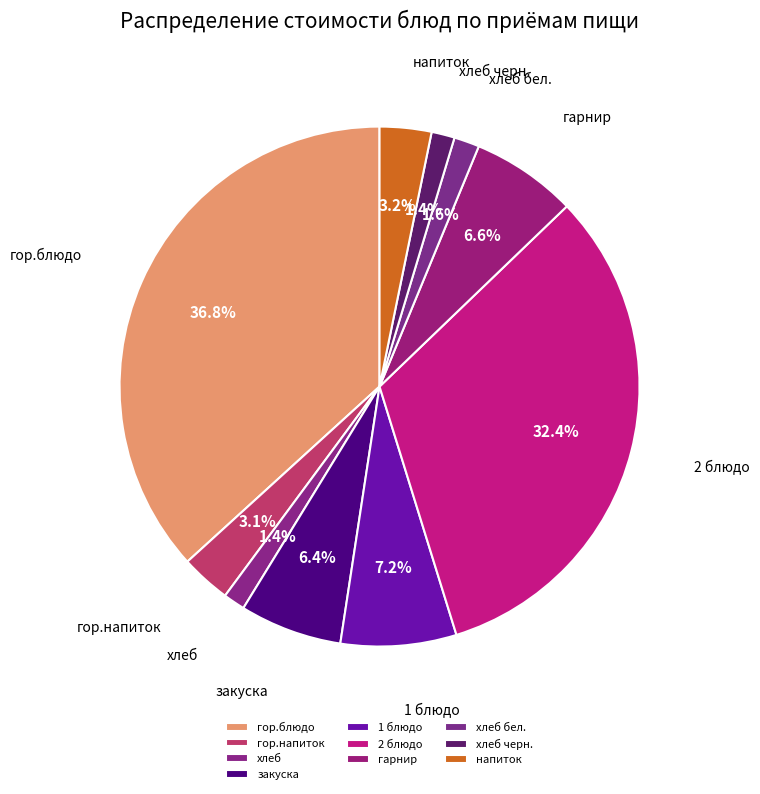

How many segments does this pie chart have?

10